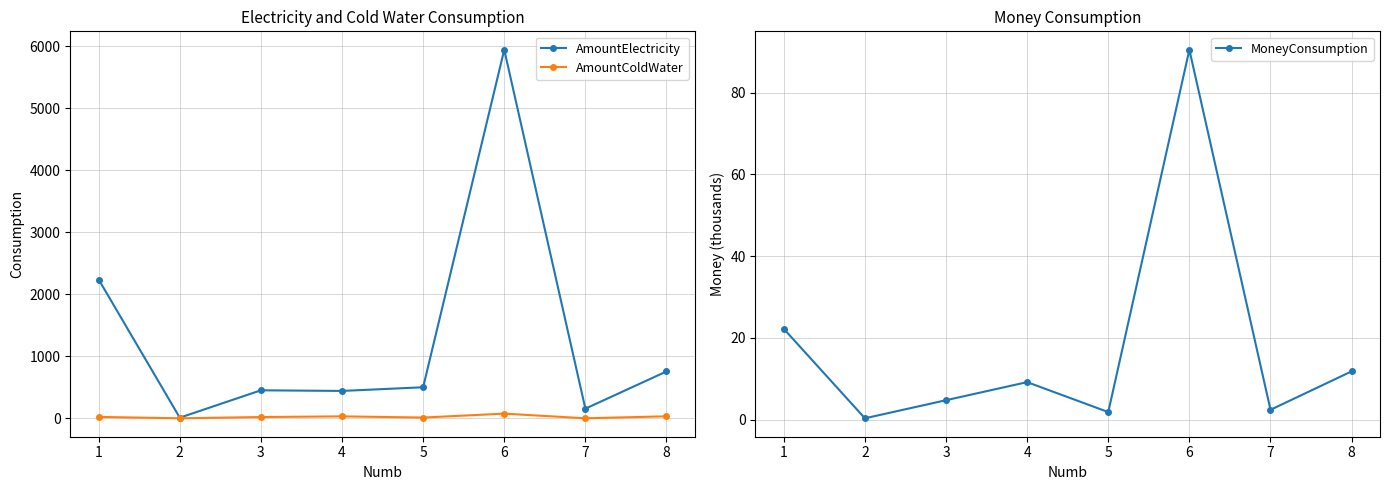

What is the value of the MoneyConsumption point at the 5th from the left?

1.9